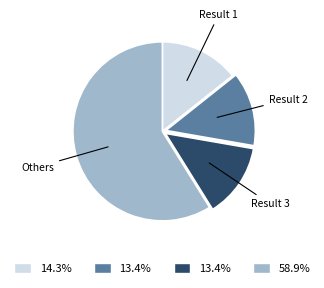

Do Result 2 and Result 3 together represent more than half of the pie?

No